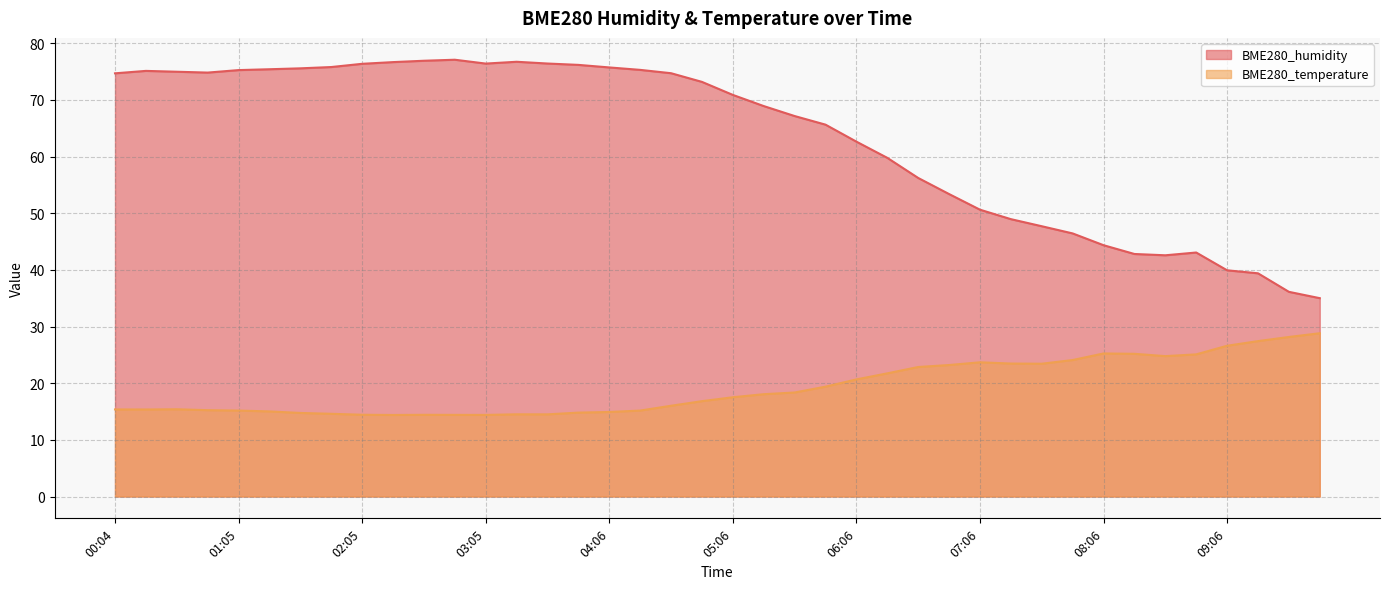

Rank the series by their average value, from highest to lowest.

BME280_humidity, BME280_temperature